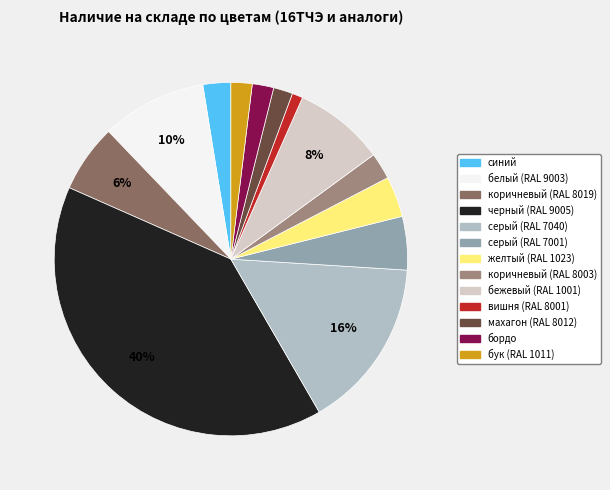

How many slices are in this pie chart?

13